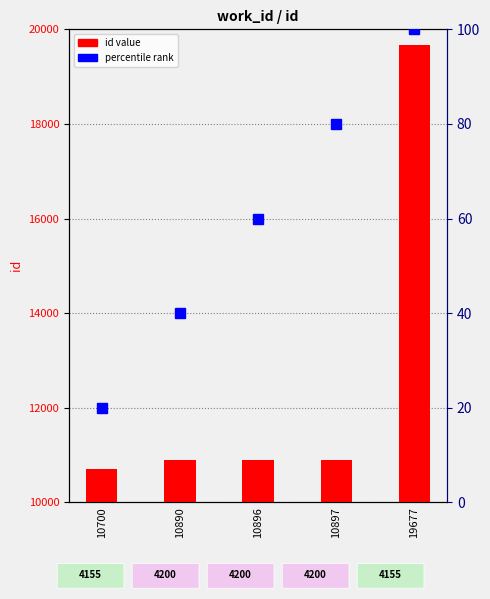

Rank the categories by value from lowest to highest.

10700, 10890, 10896, 10897, 19677